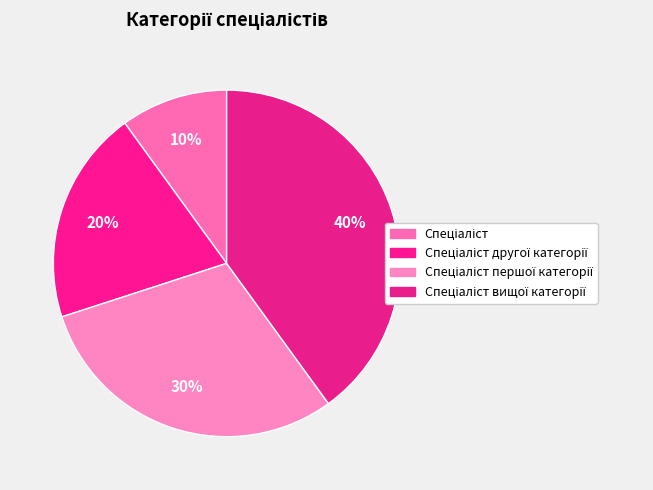

To the nearest percent, what is the average slice percentage?

25%